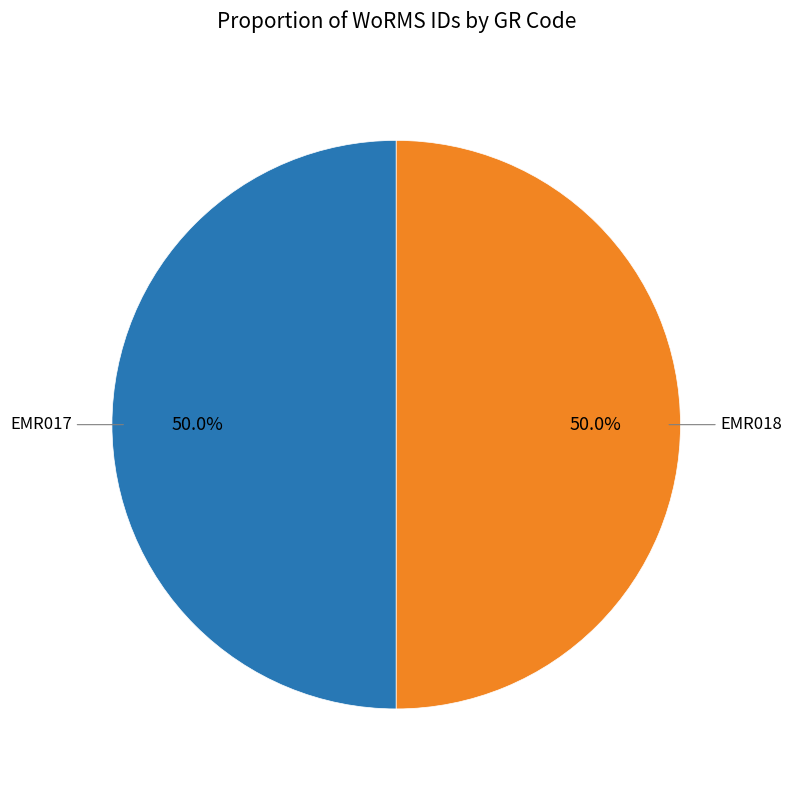

Which slice is the largest?

EMR018